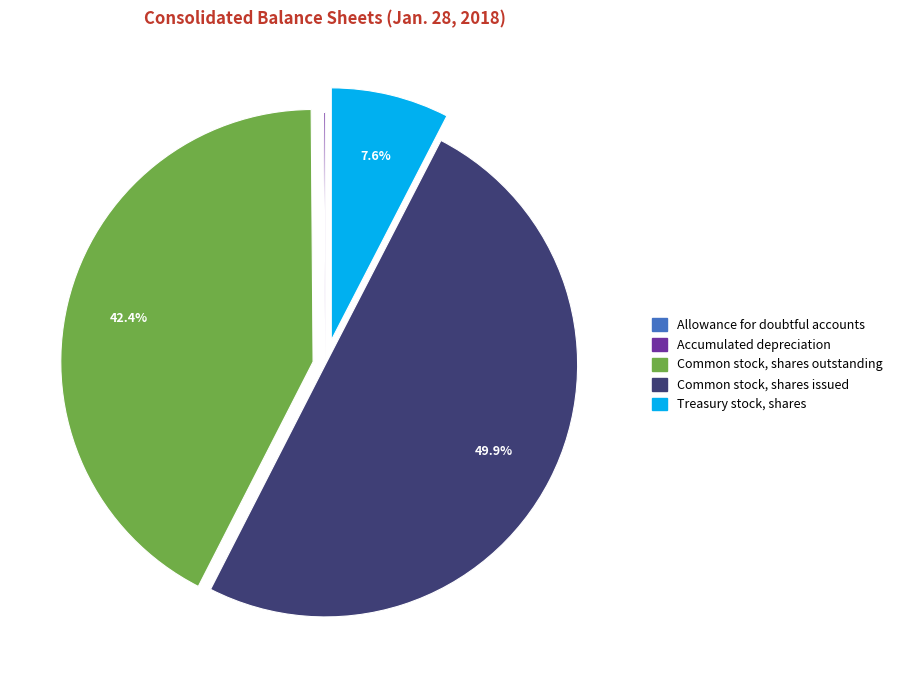

To the nearest percent, what is the average slice percentage?

20%